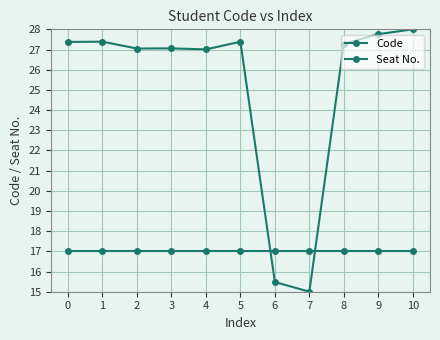

How many lines are shown in the chart?

2